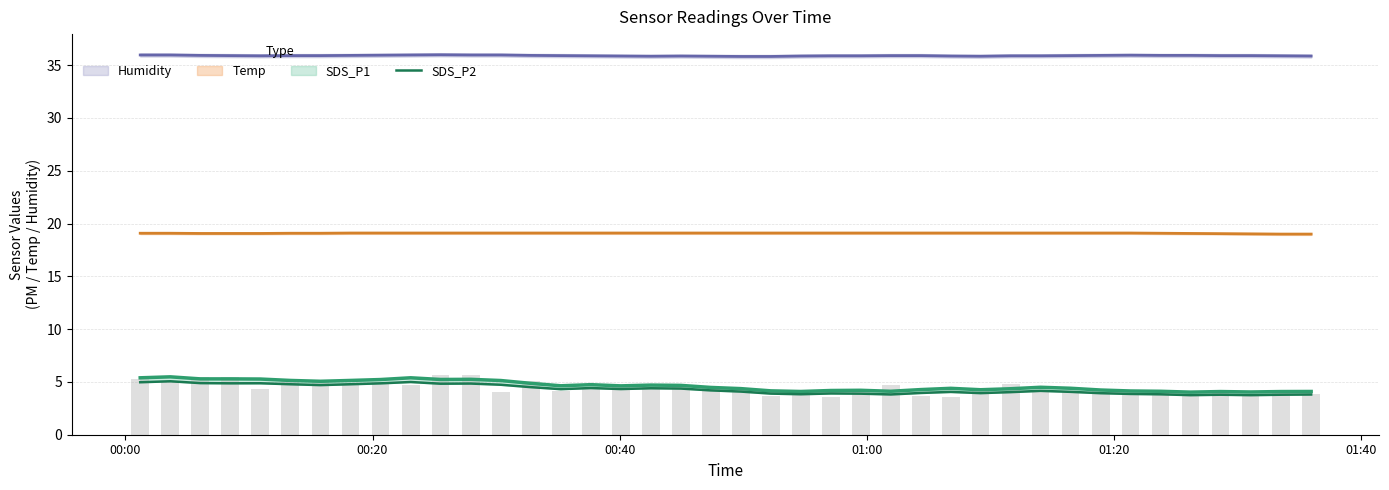

How many data points are less than 4?

15